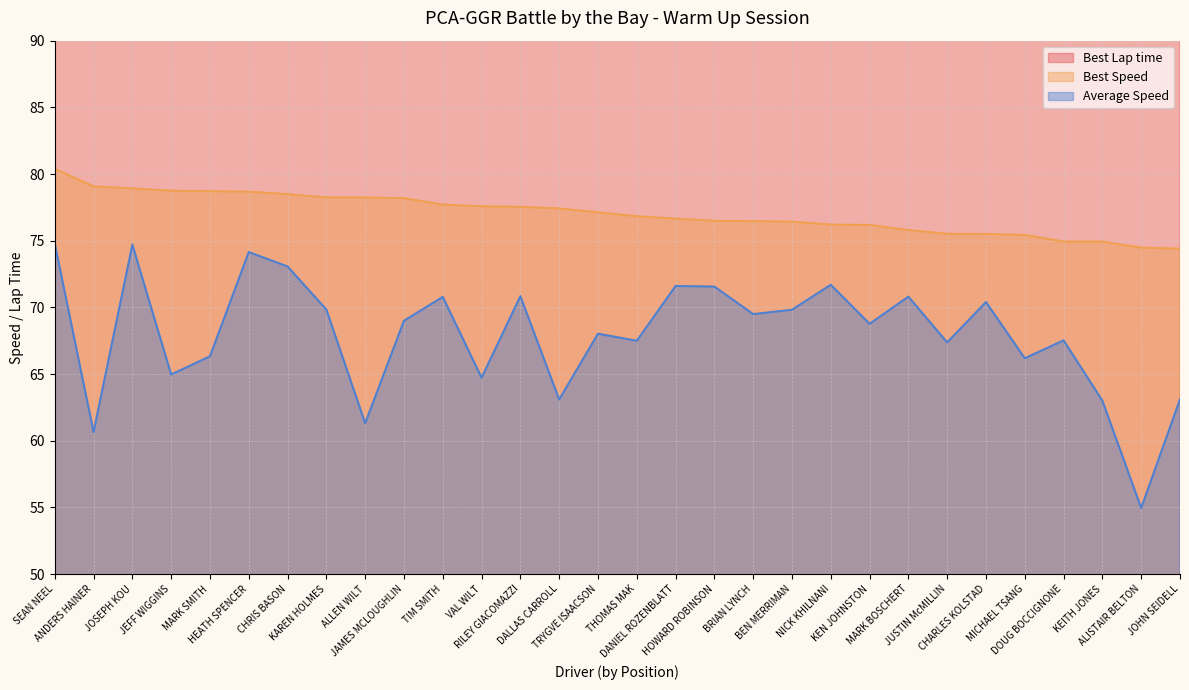

Rank the series by their average value, from highest to lowest.

Best Lap time, Best Speed, Average Speed